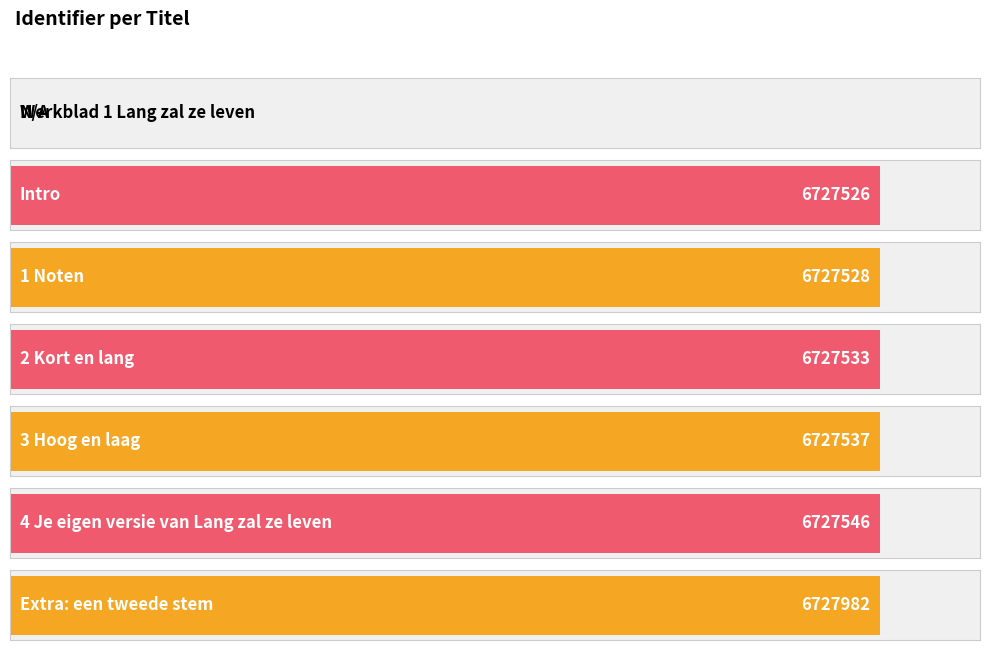

The value at 2 Kort en lang is 6727533. True or false?

True